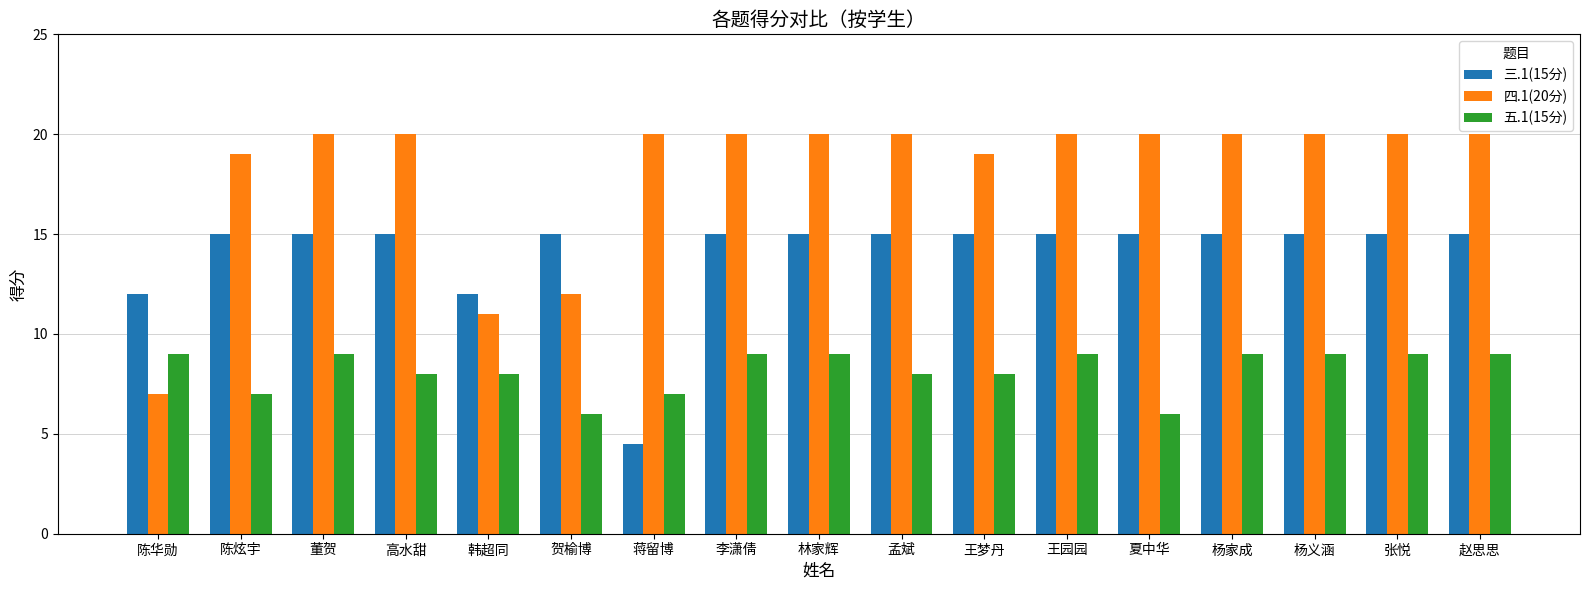

The 五.1(15分) series shows 8.0 at 王梦丹. True or false?

True